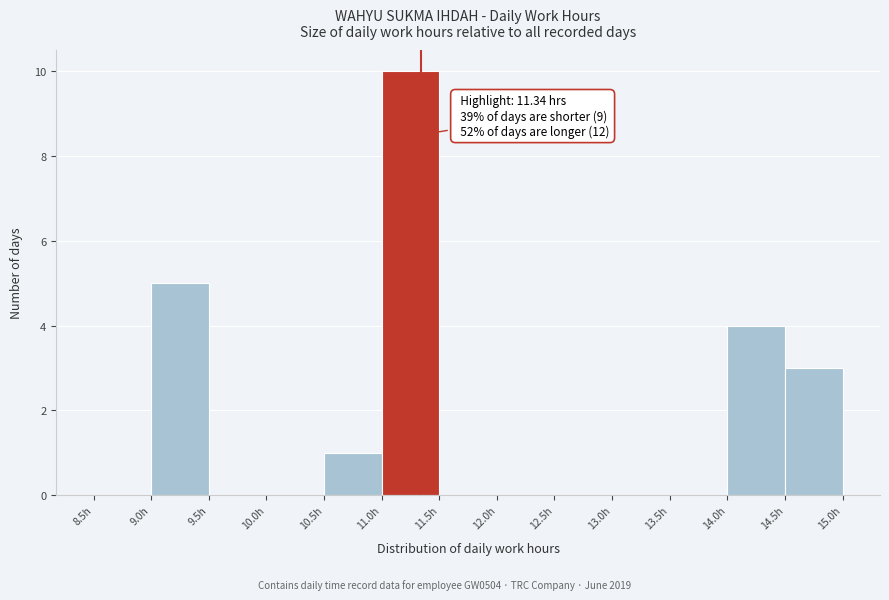

Which range on the x-axis has the tallest bar?

11.0 to 11.5